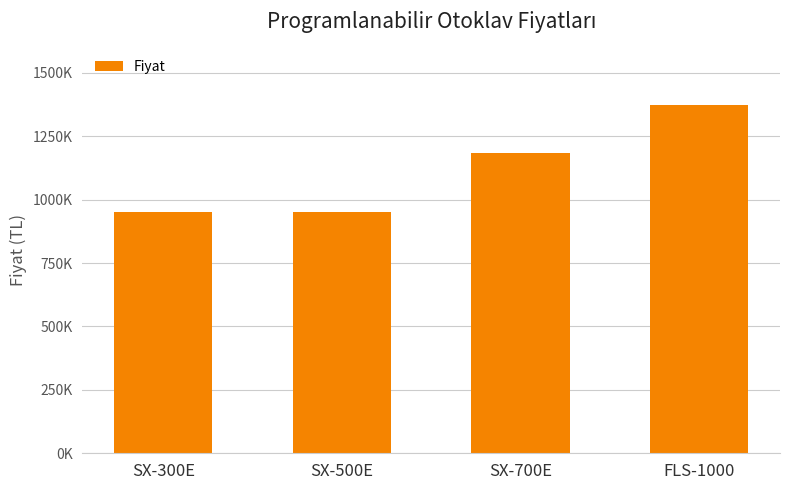

Does the chart contain stacked bars?

No